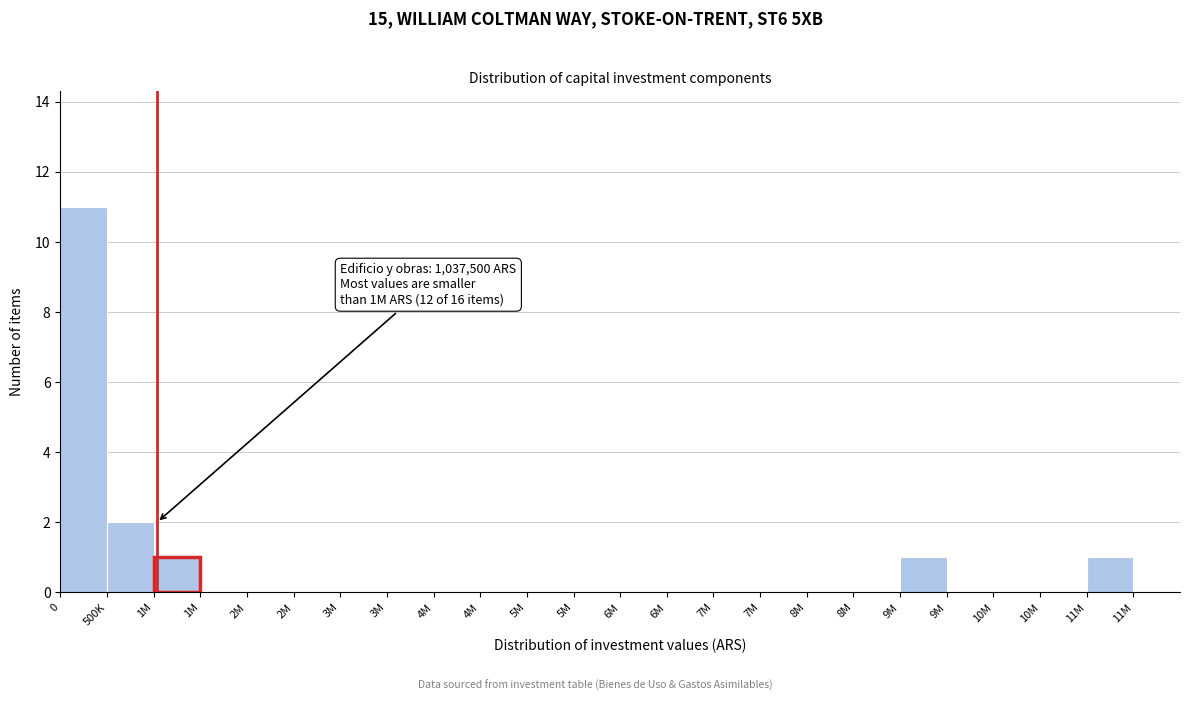

Count the number of data series in this chart.

1